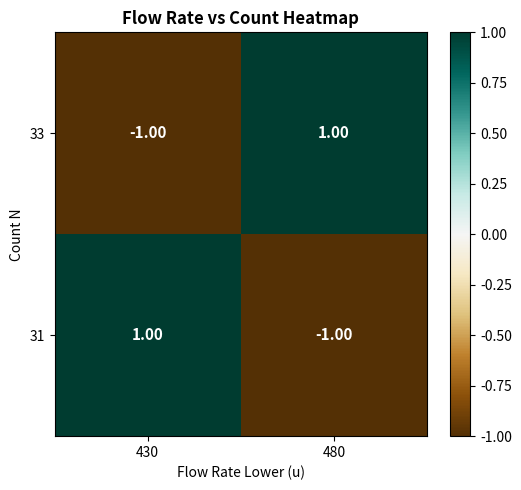

List the labels in order of 31 value, largest first.

430, 480